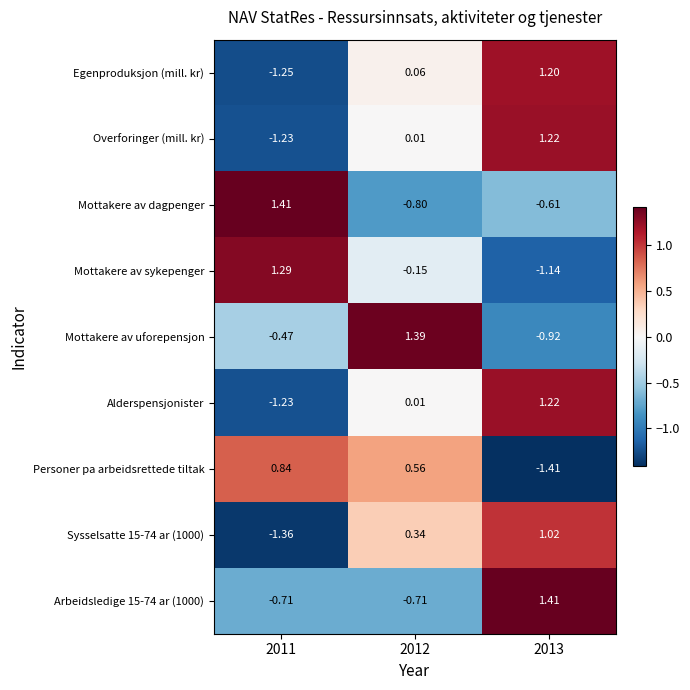

Between 2011 and 2012, which series saw the biggest shift?

Mottakere av dagpenger